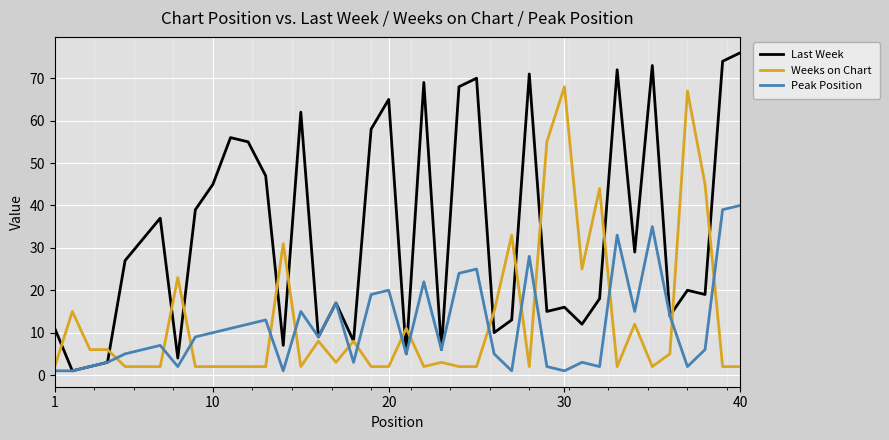

What is the highest value of the Last Week series?

76